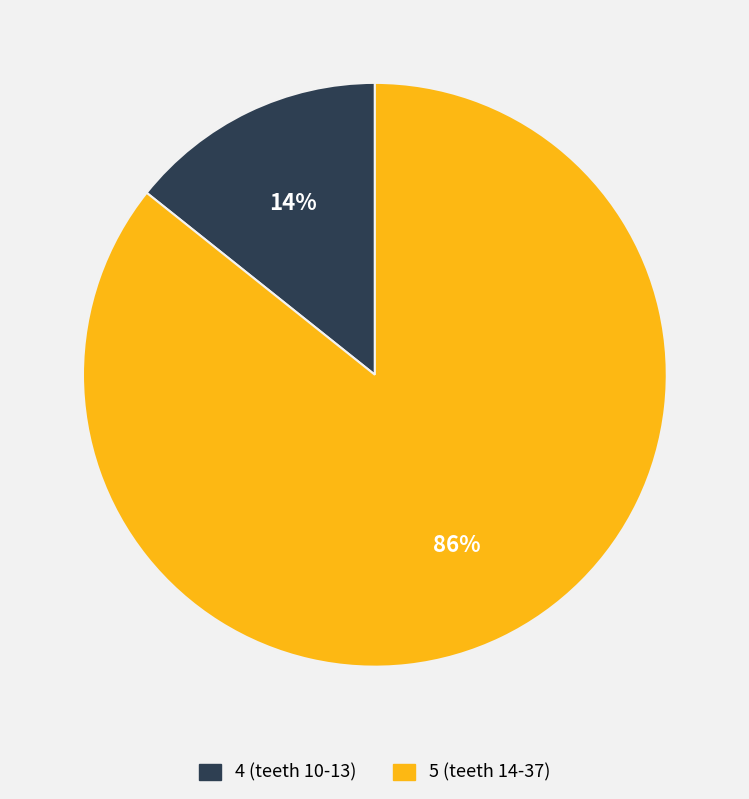

To the nearest percent, what is the combined percentage of 5 (teeth 14-37) and 4 (teeth 10-13)?

100%